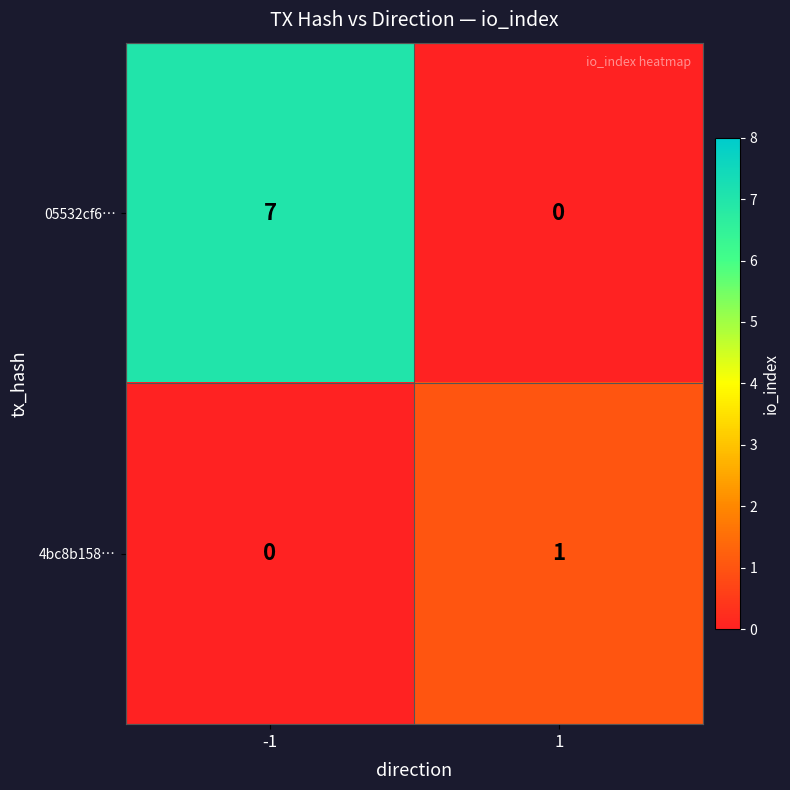

At -1, list the series in order from smallest to largest.

4bc8b158…, 05532cf6…